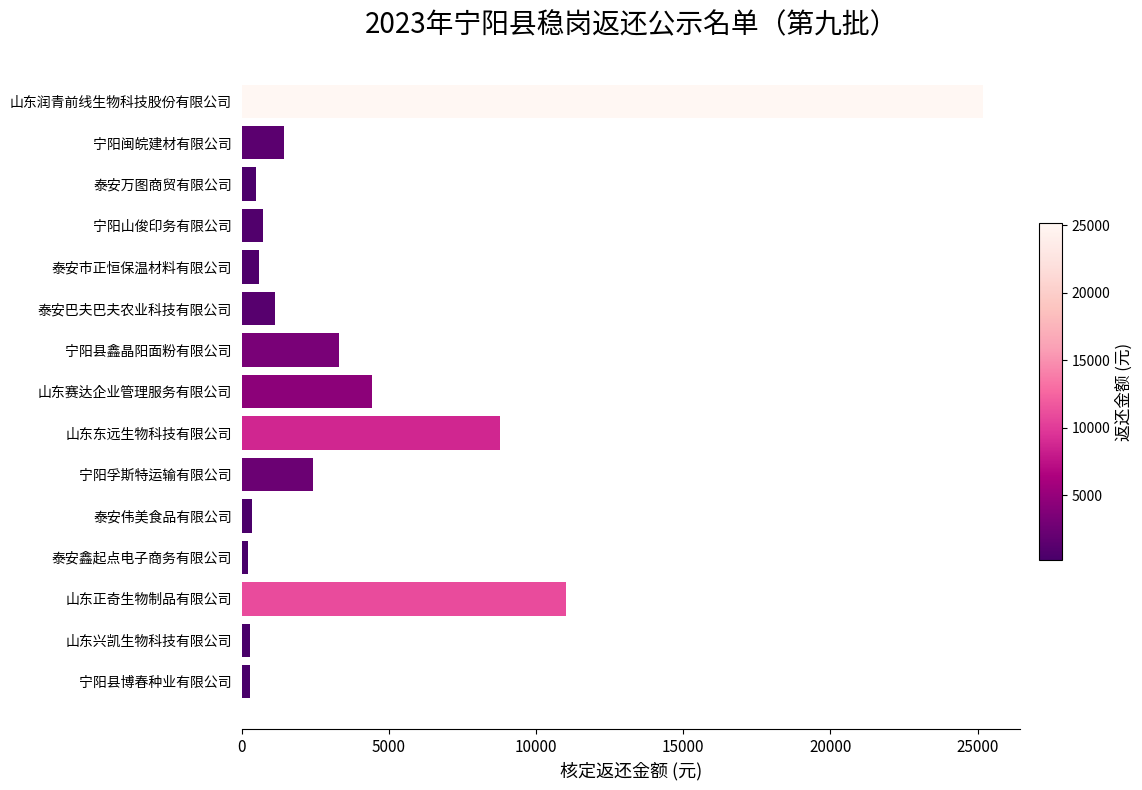

The value at 宁阳孚斯特运输有限公司 is 4135.5. True or false?

False